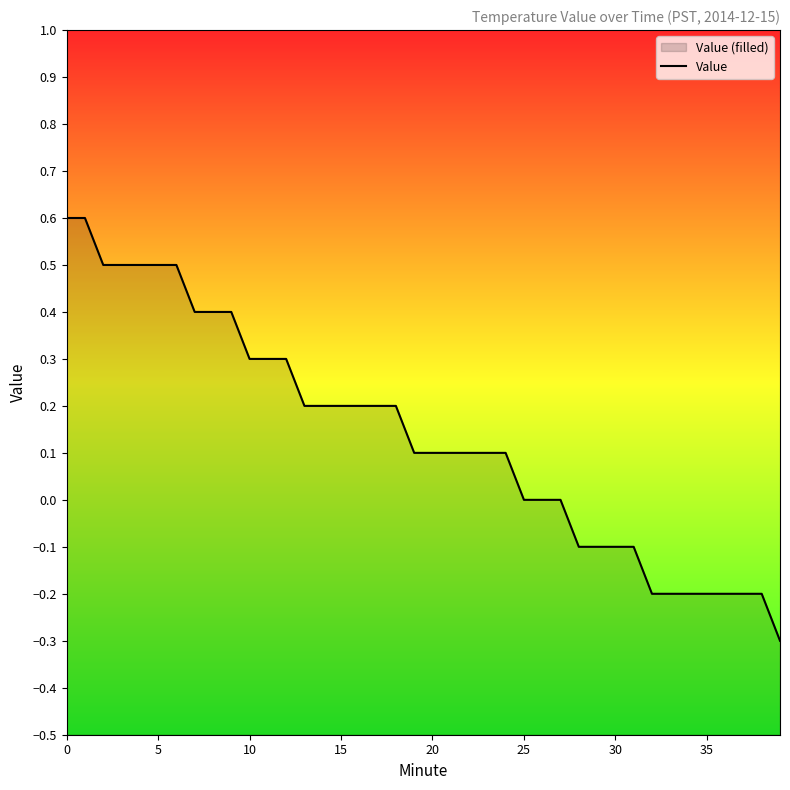

What is the value of the 33rd point from the left?

-0.2